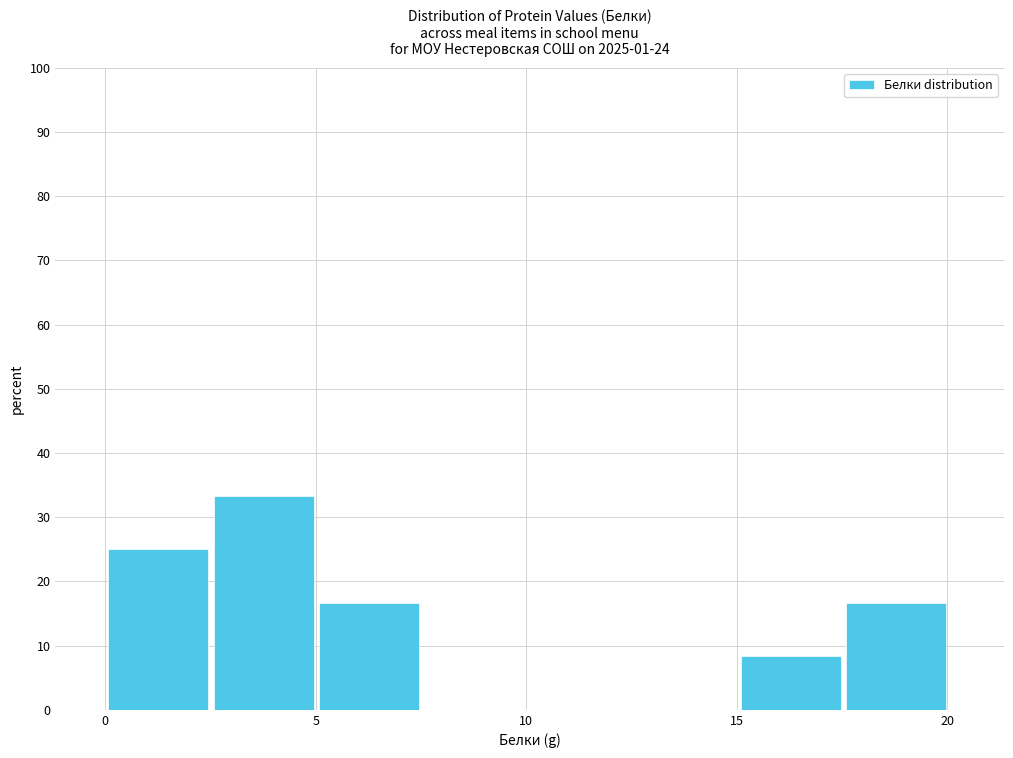

Reading left to right, list every bar in this chart as the range it spans on the x-axis followed by its height. Neither the bar edges nor the heights are printed on the chart, so give them approximately, as read against the axes.

0.0 to 2.5: 25
2.5 to 5.0: 33
5.0 to 7.5: 17
7.5 to 10.0: 0
10.0 to 12.5: 0
12.5 to 15.0: 0
15.0 to 17.5: 8
17.5 to 20.0: 17